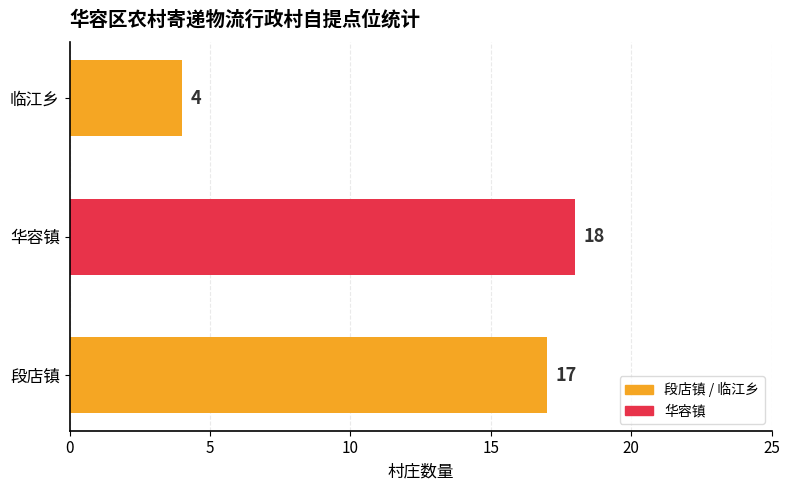

Approximately how many times larger is the value at 华容镇 compared to 段店镇?

1.1